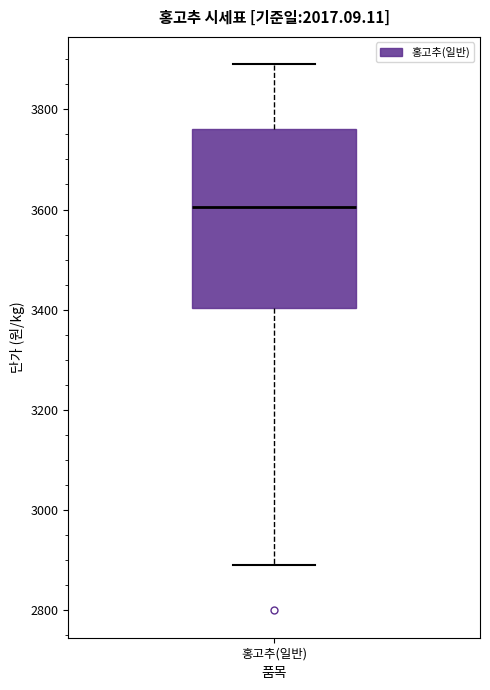

Where does the upper whisker of the box for 홍고추(일반) end on the y-axis? The values are not printed on the chart, so give them approximately, as read against the axis.

3900